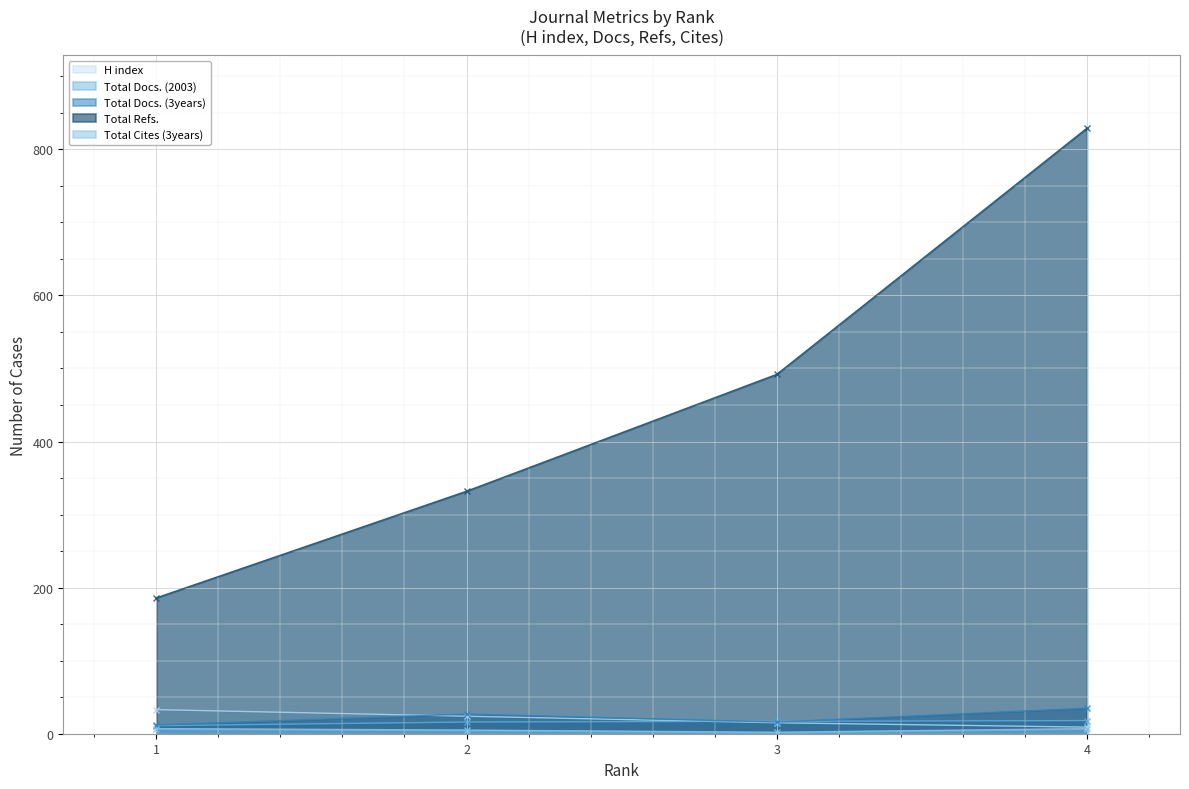

Reading left to right, extract all data points from this chart.

H index: 1=33	2=24	3=15	4=9
Total Docs. (2003): 1=11	2=16	3=17	4=18
Total Docs. (3years): 1=12	2=27	3=16	4=35
Total Refs.: 1=186	2=332	3=492	4=829
Total Cites (3years): 1=7	2=5	3=2	4=7